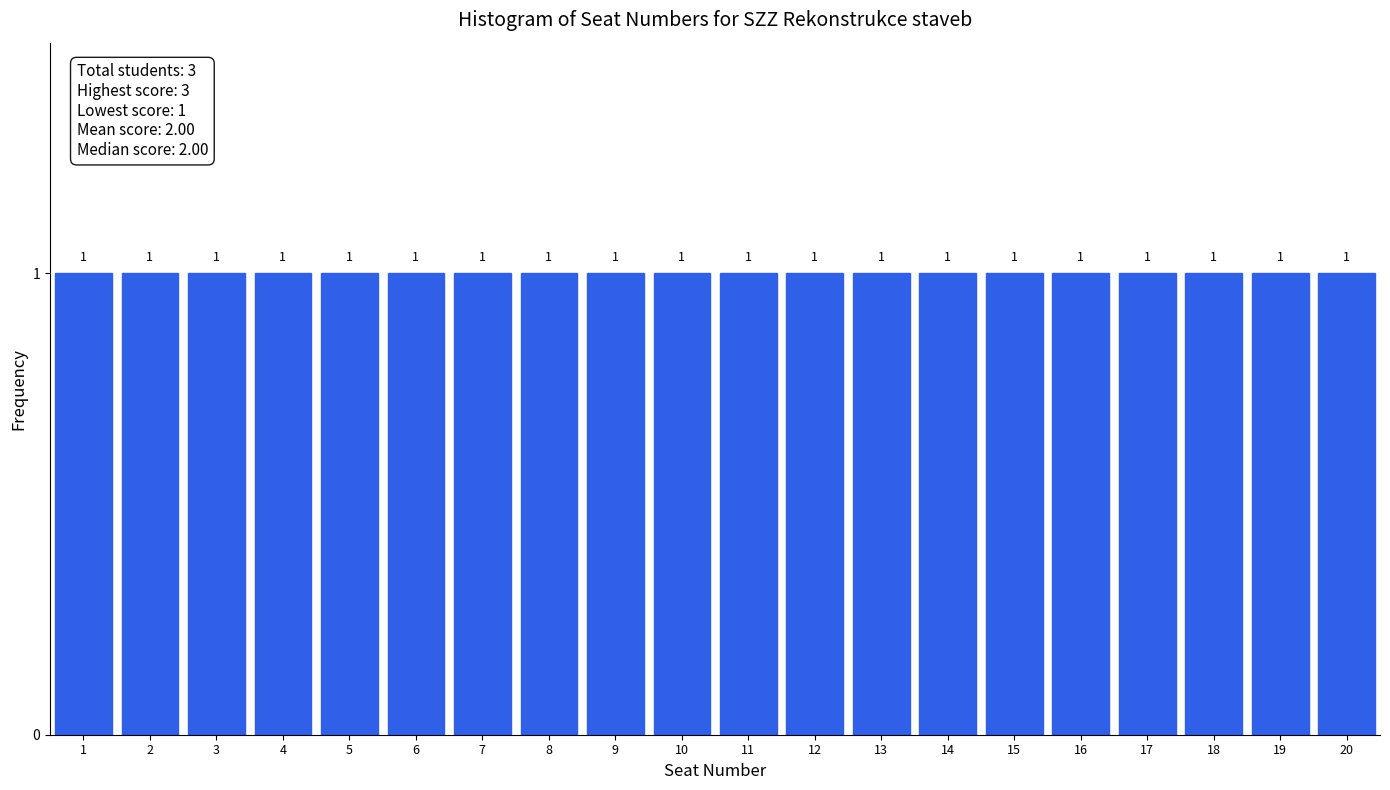

Reading left to right, list every bar in this chart as the range it spans on the x-axis followed by its height.

0.5 to 1.5: 1
1.5 to 2.5: 1
2.5 to 3.5: 1
3.5 to 4.5: 1
4.5 to 5.5: 1
5.5 to 6.5: 1
6.5 to 7.5: 1
7.5 to 8.5: 1
8.5 to 9.5: 1
9.5 to 10.5: 1
10.5 to 11.5: 1
11.5 to 12.5: 1
12.5 to 13.5: 1
13.5 to 14.5: 1
14.5 to 15.5: 1
15.5 to 16.5: 1
16.5 to 17.5: 1
17.5 to 18.5: 1
18.5 to 19.5: 1
19.5 to 20.5: 1